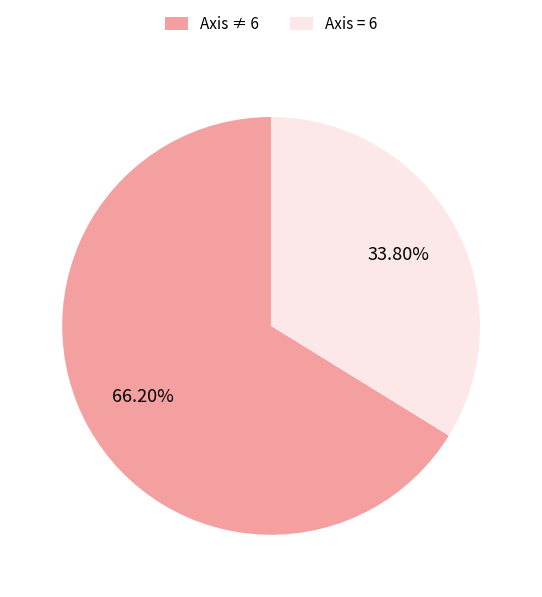

Is the sum of Axis ≠ 6 and Axis = 6 greater than half?

Yes